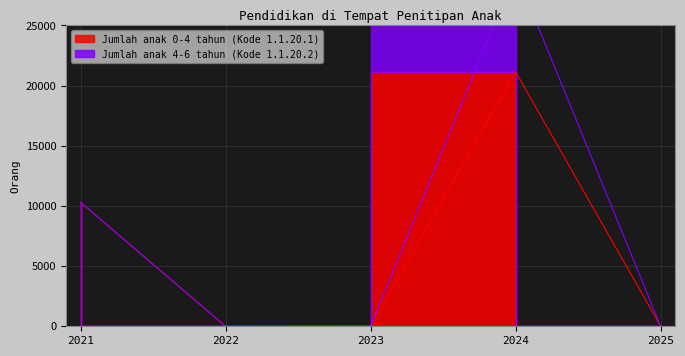

How many interior local peaks (higher than both neighbors) does the data have?

1